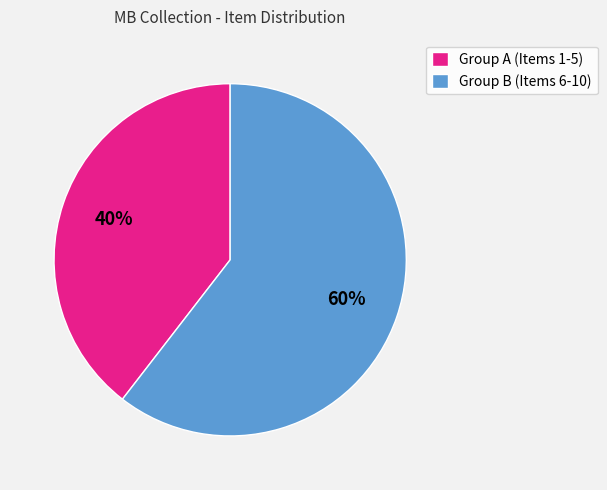

To the nearest percent, what portion does Group B (Items 6-10) represent?

60%